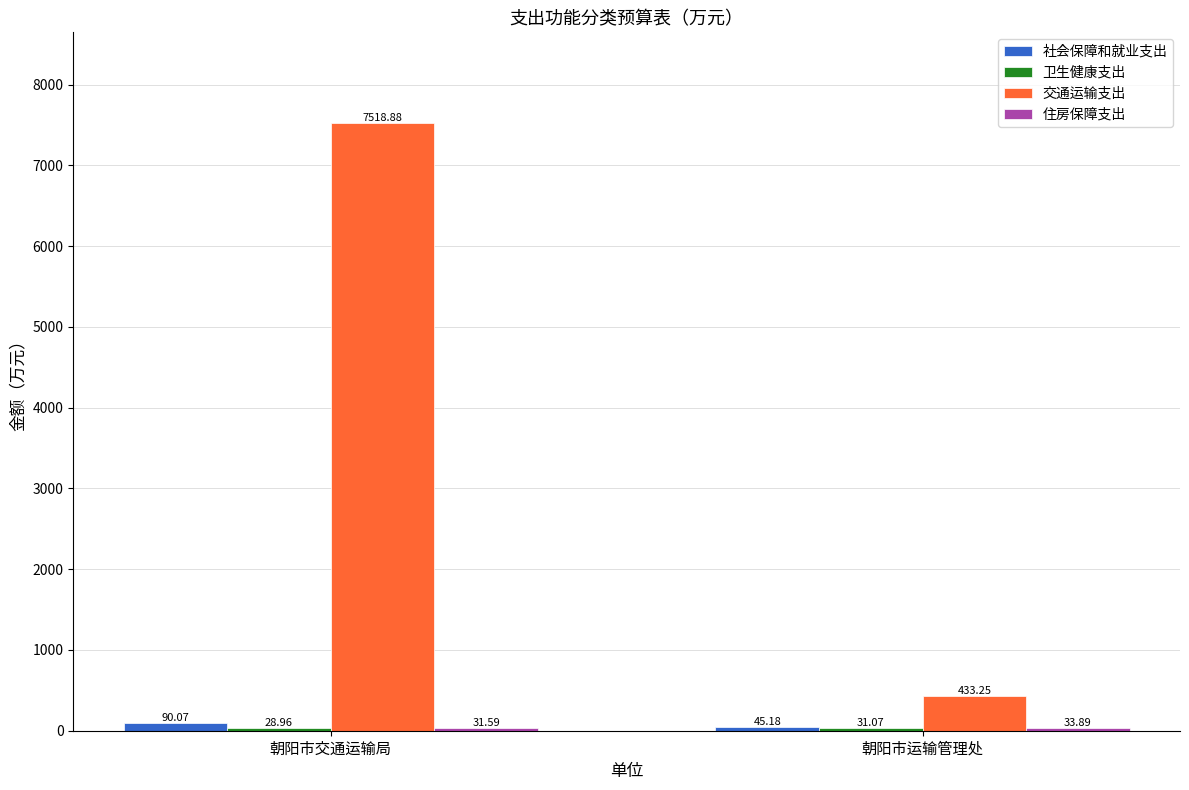

Rank the categories by 社会保障和就业支出 value from lowest to highest.

朝阳市运输管理处, 朝阳市交通运输局